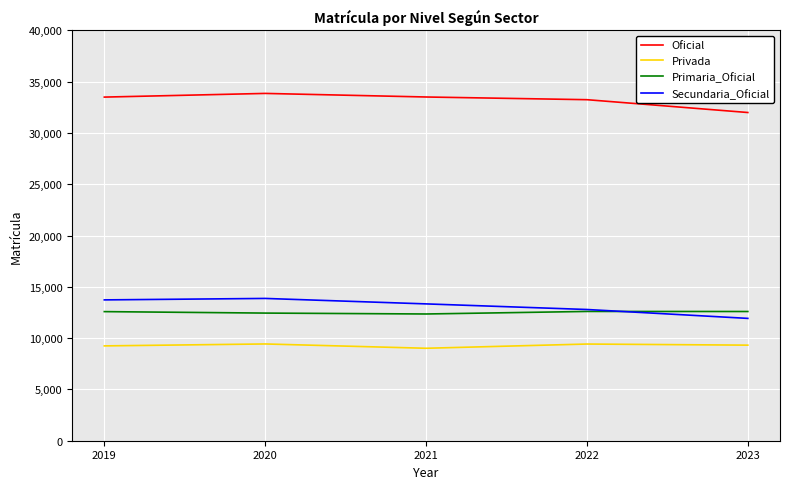

True or false: Privada and Oficial cross at least once.

False